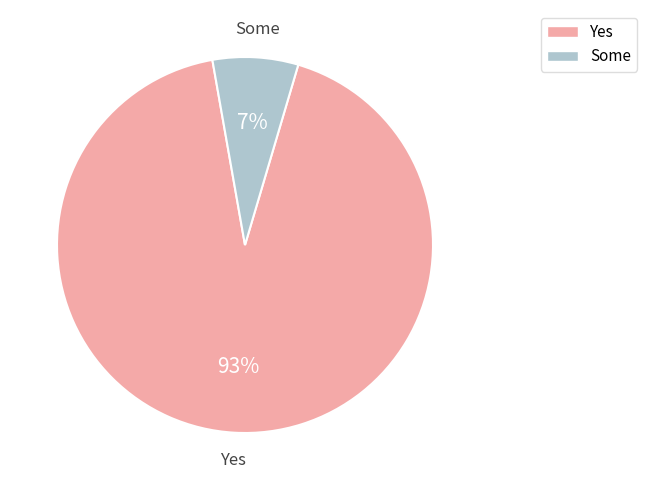

Is there a majority slice in this chart?

Yes